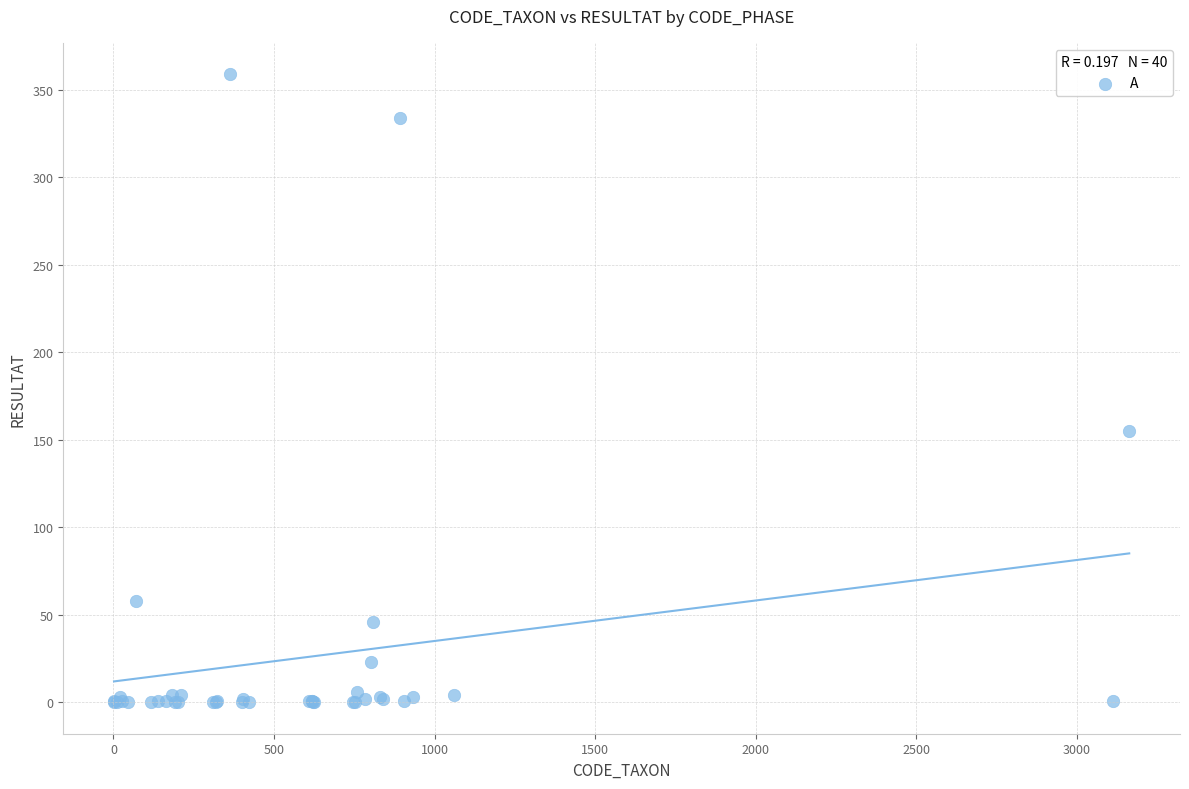

What Y value in the scatter plot is closest to 179?

155